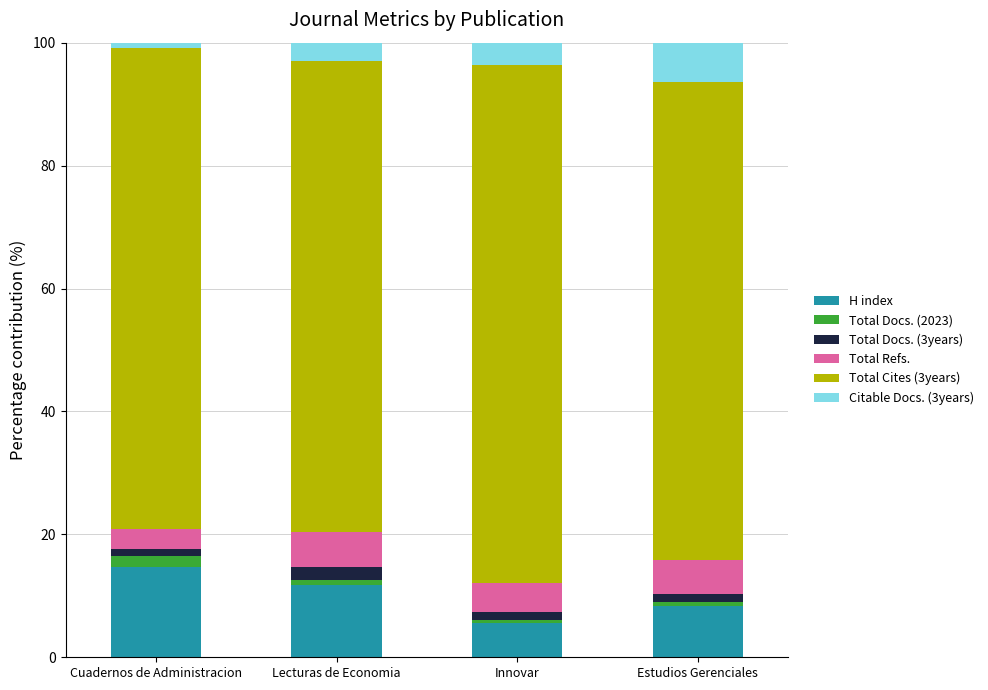

What is the total value across all series at Estudios Gerenciales?

100.0